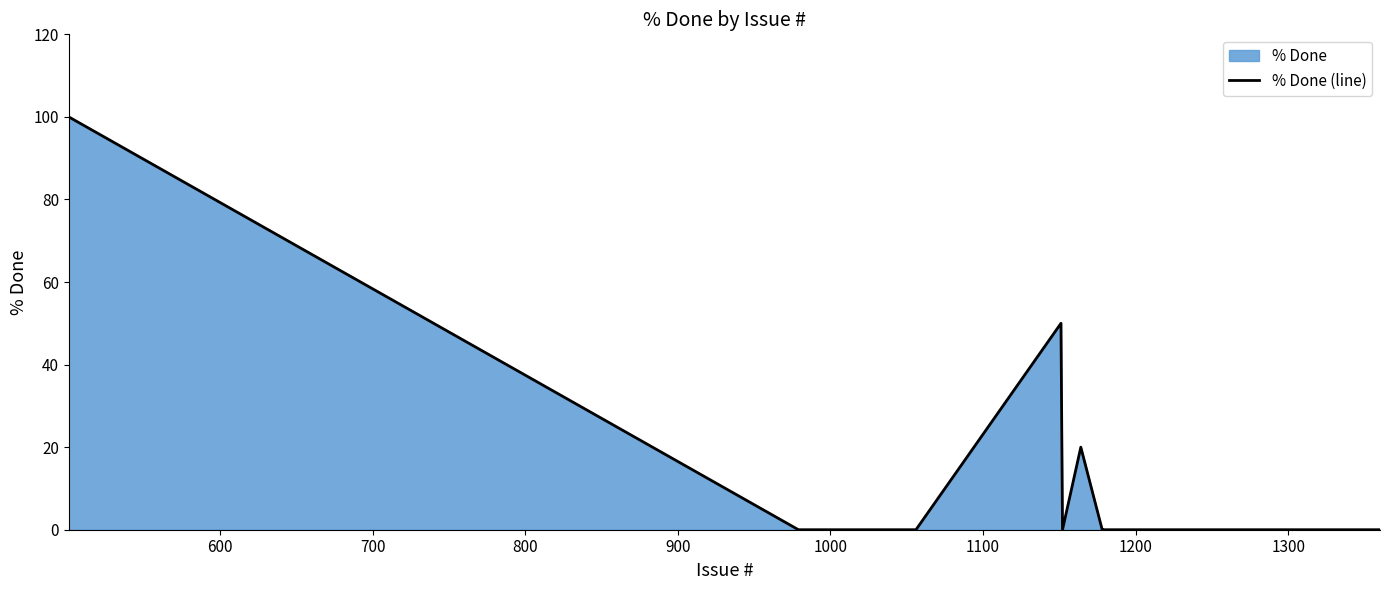

Does the chart have visible grid lines?

No